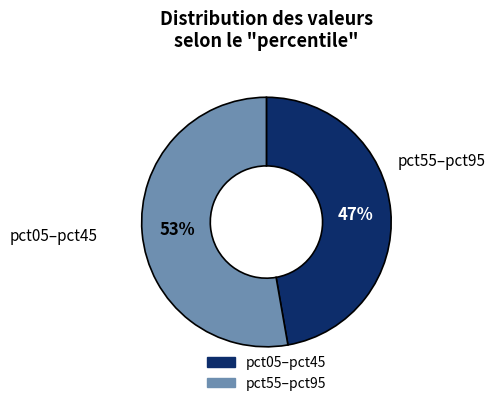

Is there any slice that represents more than half of the pie?

Yes